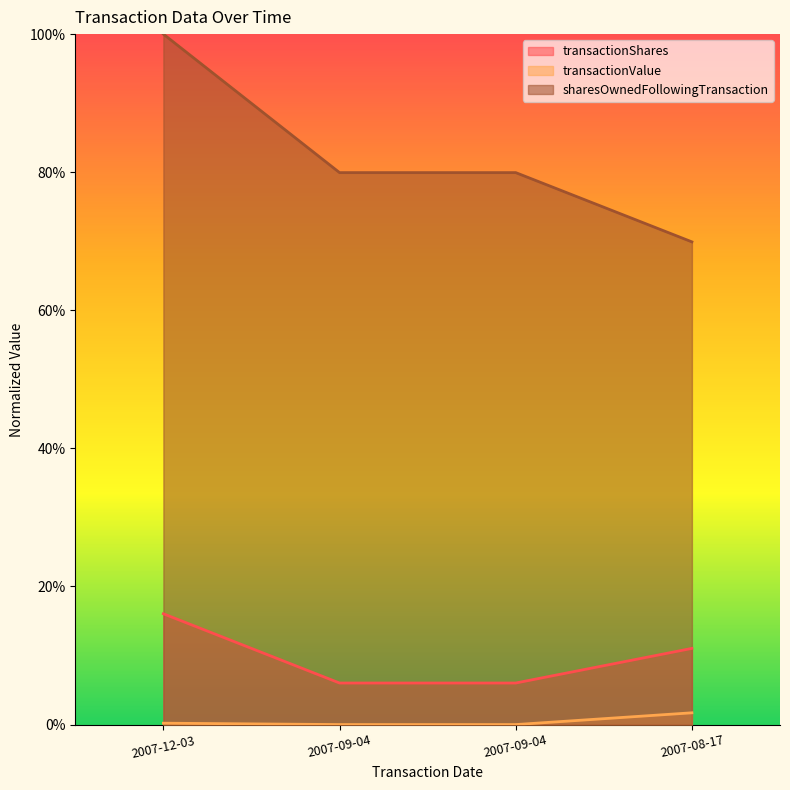

What is the value of the transactionShares point at the 2nd from the left?

0.1